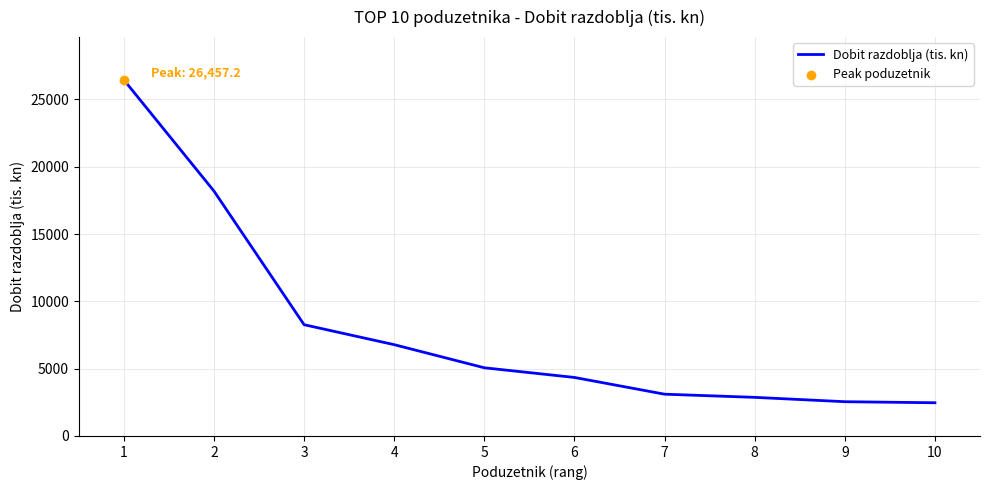

Which has a higher value, 8 or 5?

5